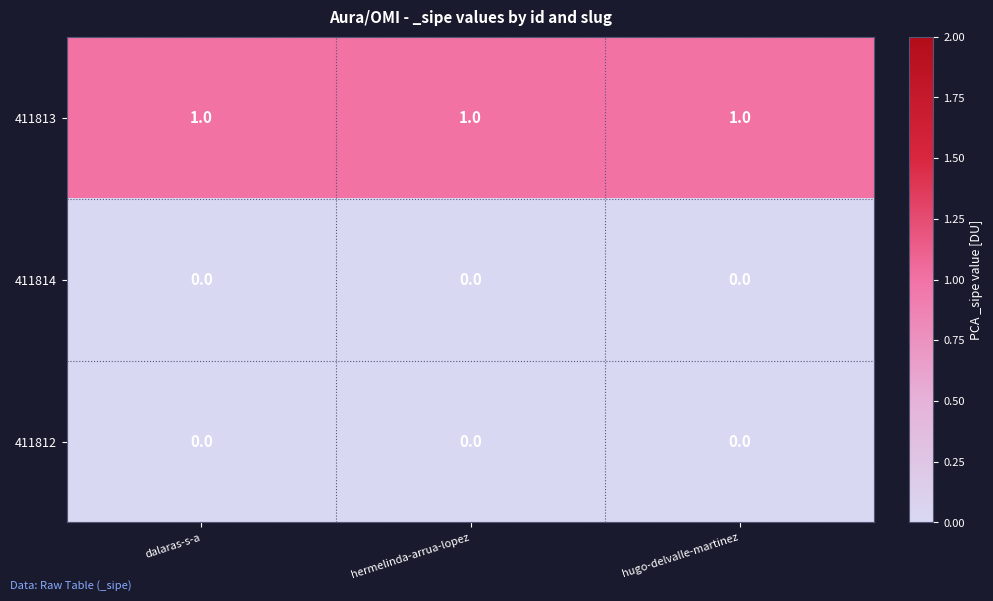

The value of 411813 at dalaras-s-a is 2. True or false?

False